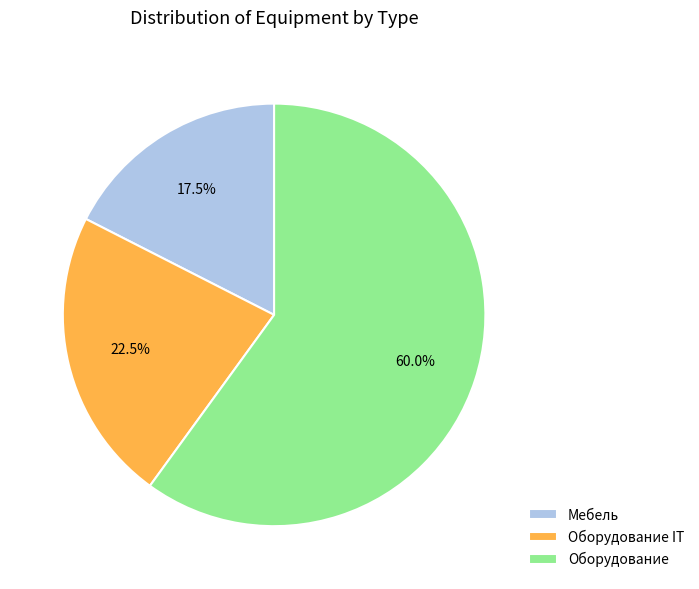

True or false: Мебель accounts for 28% of the total.

False